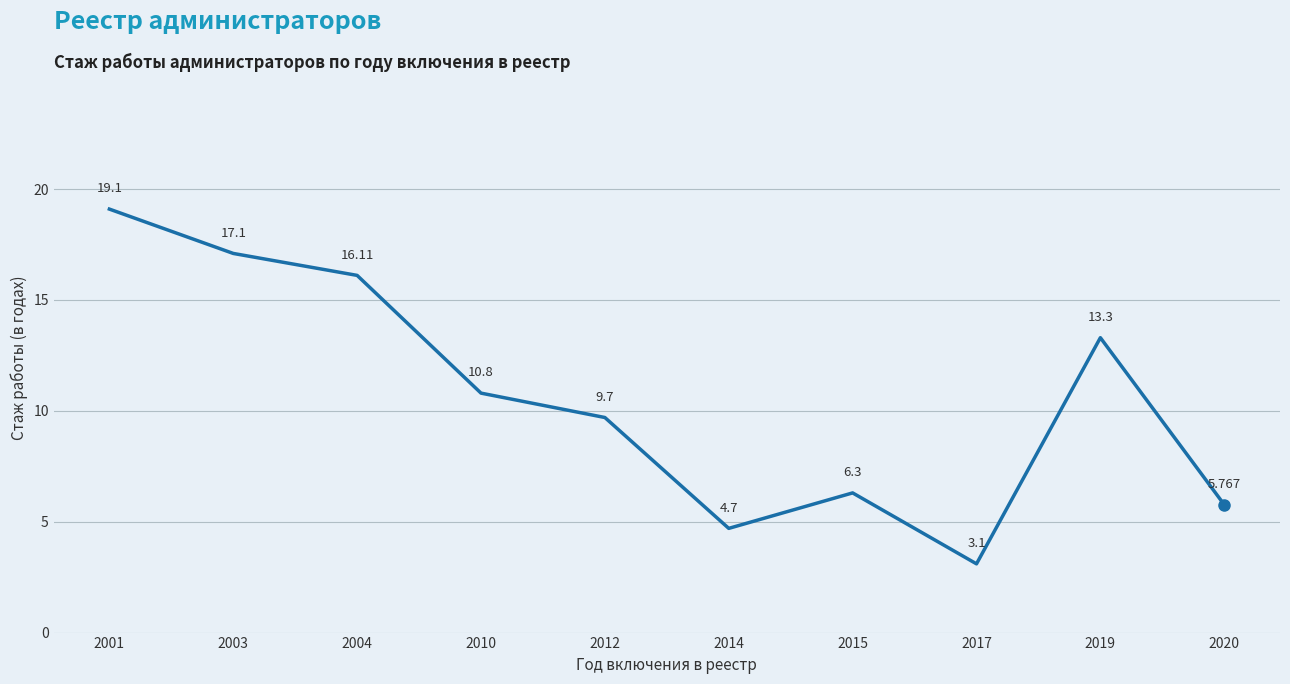

The chart shows a value of 17.1 at 2003. True or false?

True